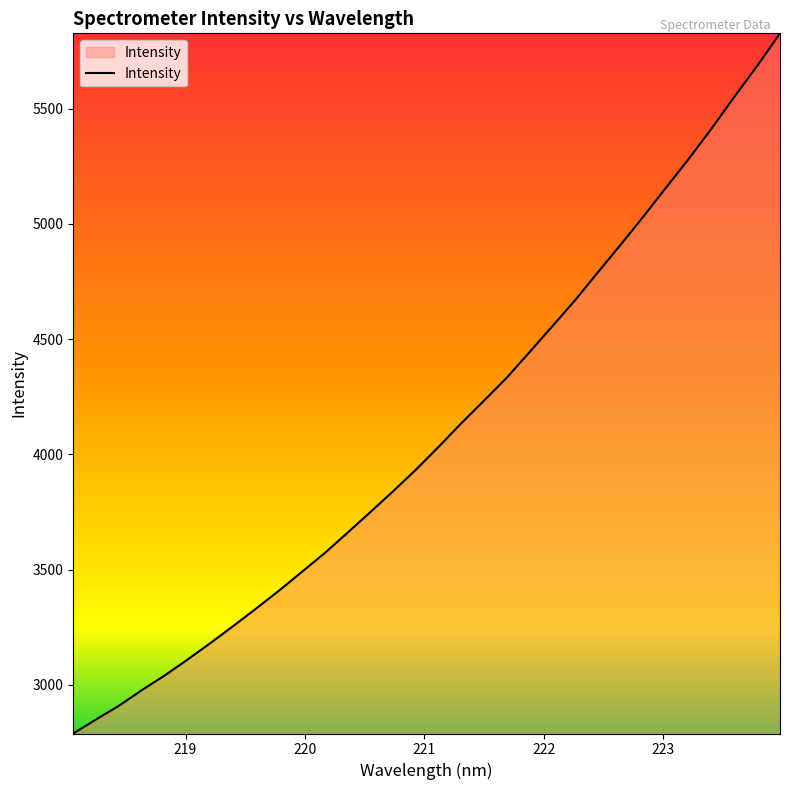

Reading right to left, extract all data points from this chart.

5826.3	5684.9	5551.4	5413.9	5282.4	5157.5	5031.3	4909.1	4789.1	4668.0	4555.1	4442.8	4331.8	4232.3	4133.7	4031.1	3931.6	3838.2	3747.6	3658.2	3570.0	3488.6	3407.6	3330.0	3254.6	3180.6	3109.3	3040.4	2976.8	2909.3	2850.1	2789.1